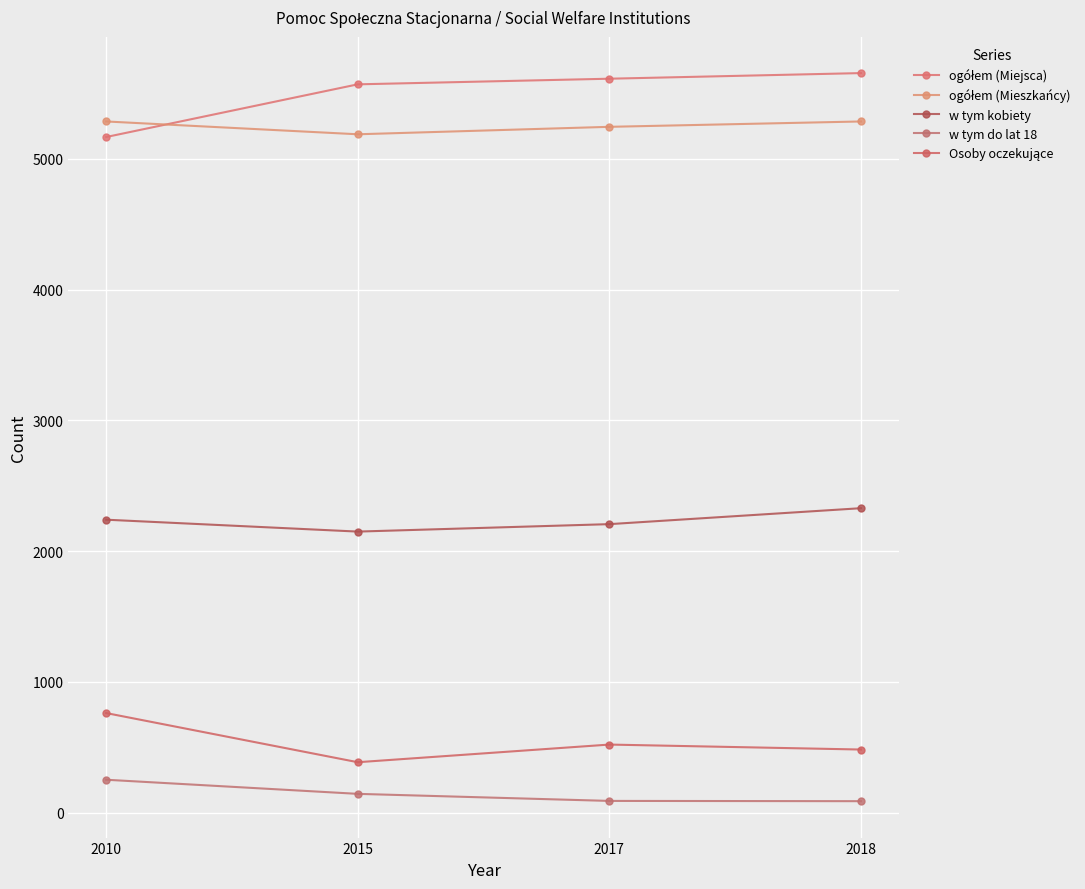

At how many categories does at least one series exceed 3141?

4